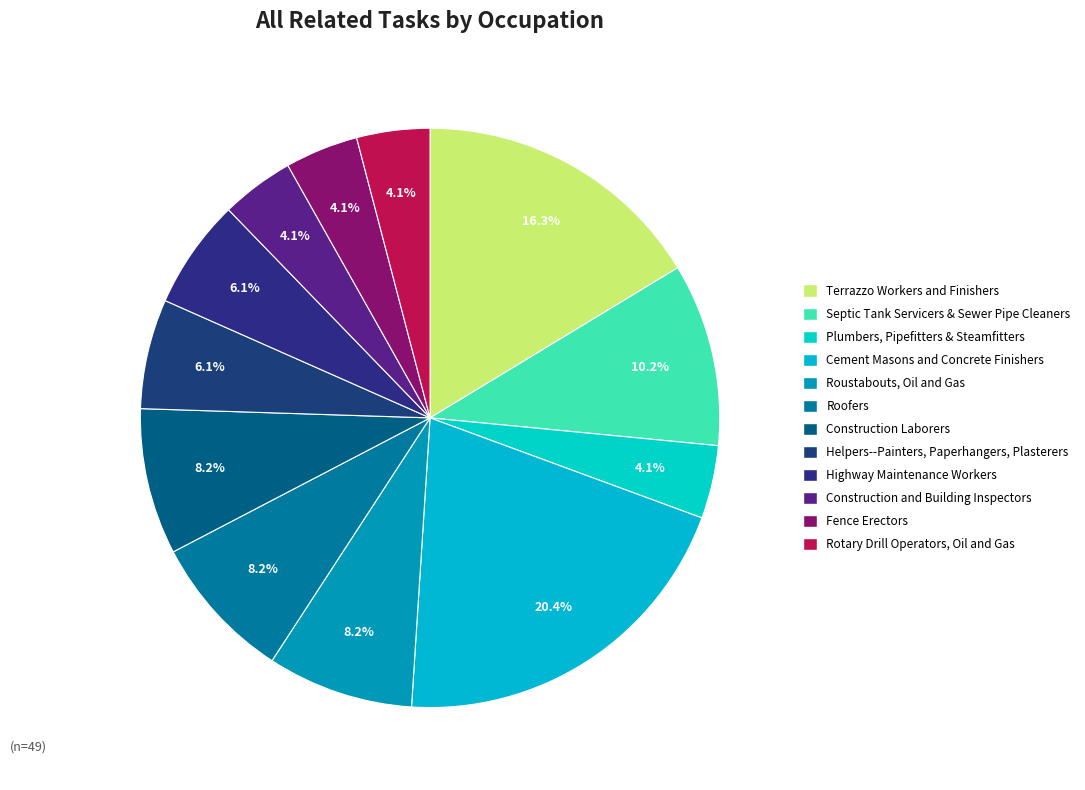

The Rotary Drill Operators, Oil and Gas slice represents 11% of the pie. True or false?

False